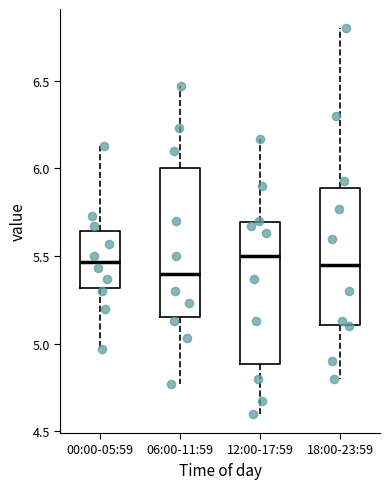

Reading left to right, transcribe this box plot: for each box, give where its median line is, the range the box spans, and where its two whiskers end, as read against the y-axis. The values are not printed on the chart, so give them approximately, as read against the axis.

00:00-05:59: median 5.45, box 5.30 to 5.65, whiskers 4.95 to 6.15
06:00-11:59: median 5.40, box 5.15 to 6.00, whiskers 4.75 to 6.45
12:00-17:59: median 5.50, box 4.90 to 5.70, whiskers 4.60 to 6.15
18:00-23:59: median 5.45, box 5.10 to 5.90, whiskers 4.80 to 6.80